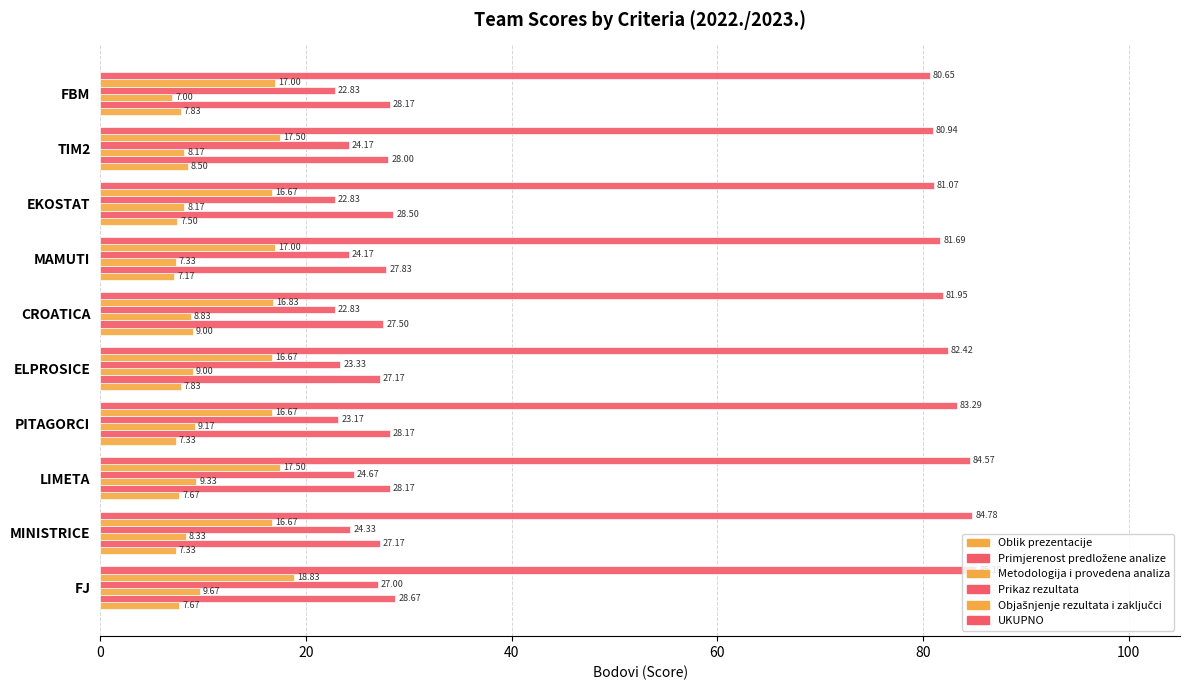

Count the number of data series in this chart.

6